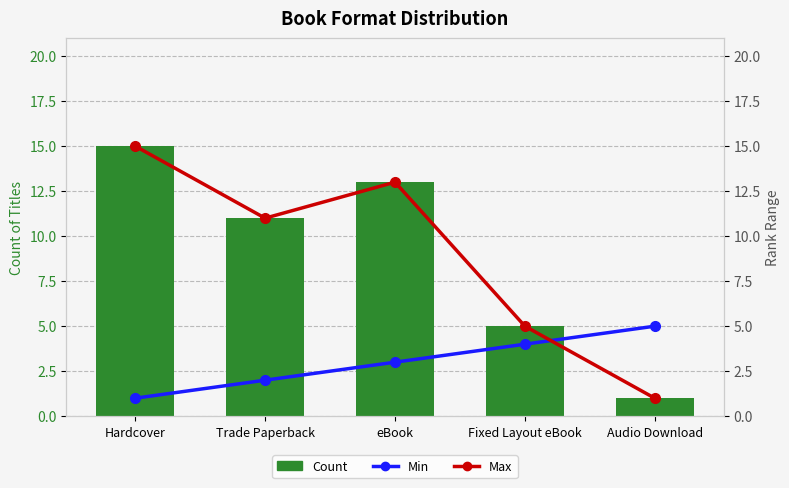

What is the label of the 3rd bar from the right?

eBook